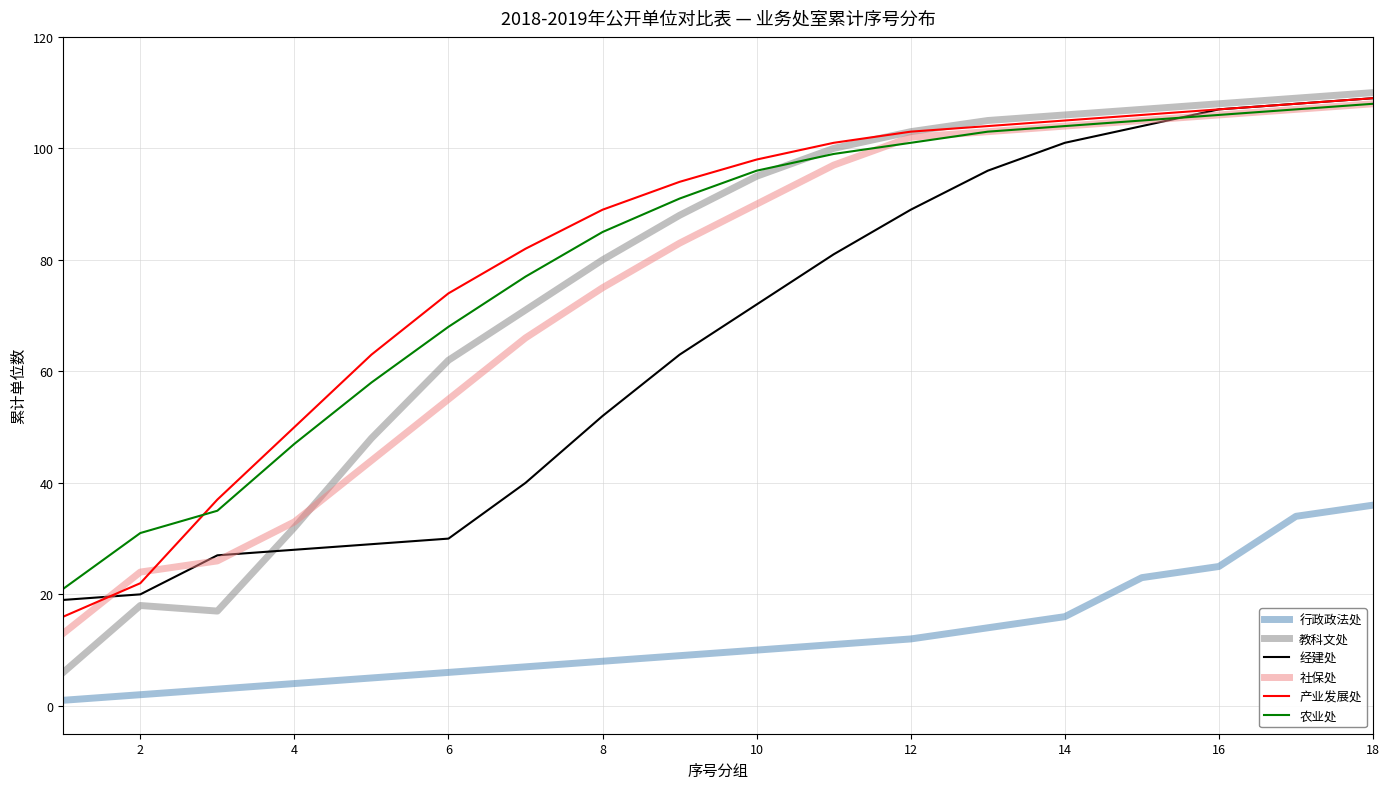

Which series has the largest range (max minus min)?

教科文处